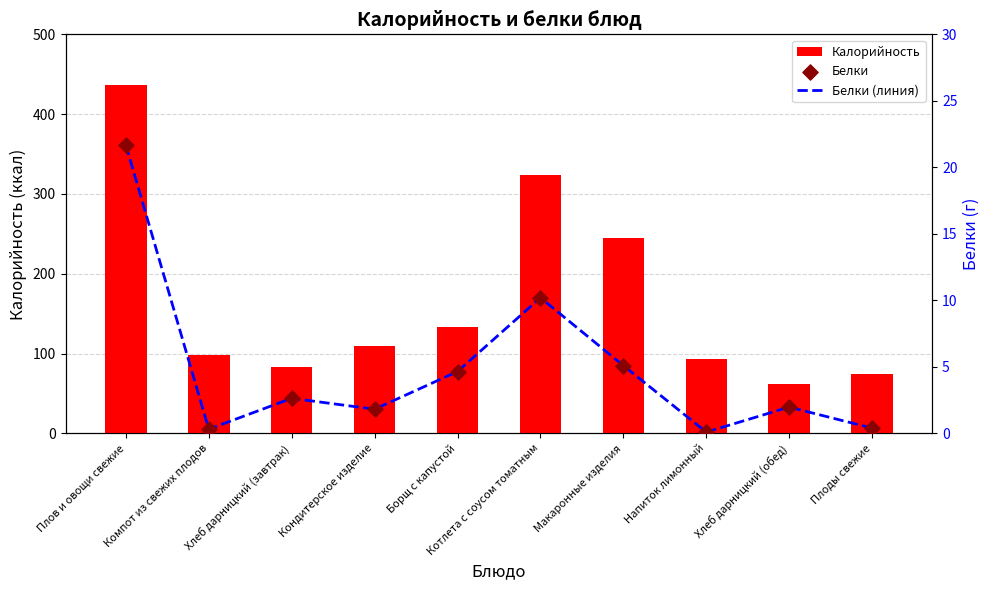

Which series has the largest total across all categories?

Калорийность